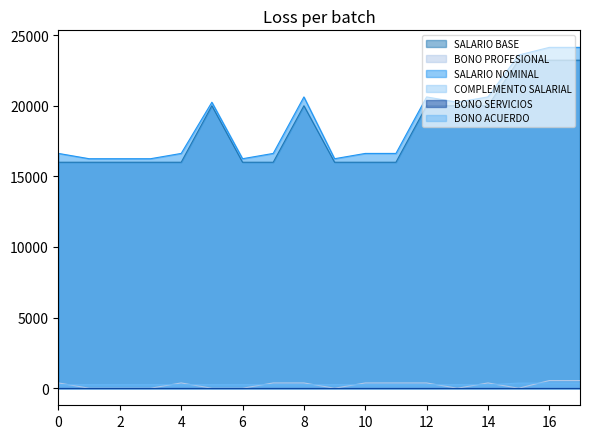

Does the chart display data point markers on the line(s)?

No